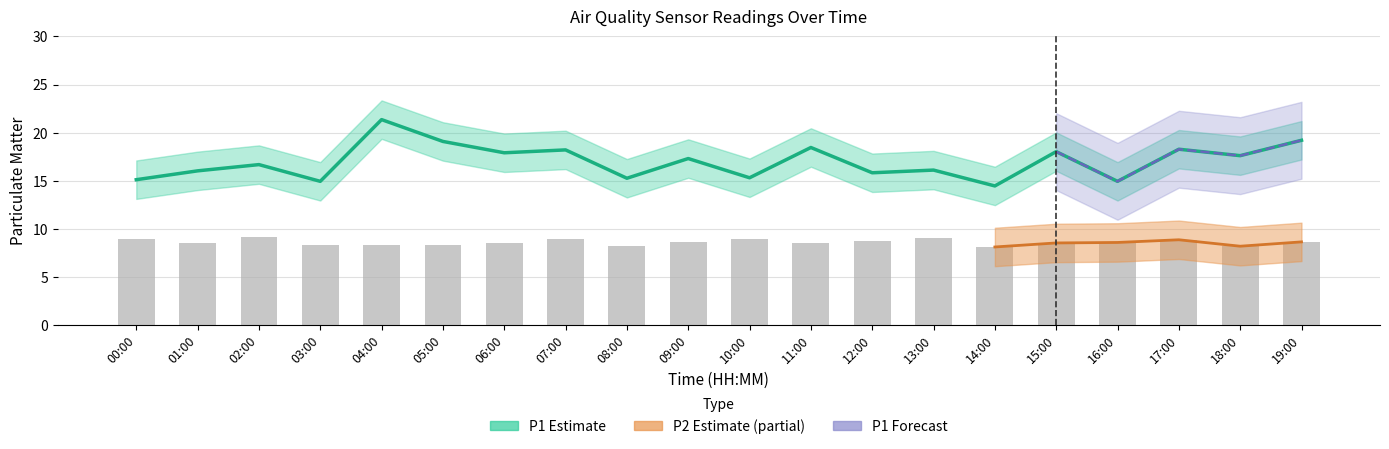

Reading right to left, transcribe all the data shown in this chart.

P1: 19.2	17.6	18.3	14.9	18.0	14.4	16.1	15.8	18.4	15.3	17.3	15.2	18.2	17.9	19.1	21.4	14.9	16.7	16.0	15.1
P2: 8.6	8.2	8.8	8.6	8.5	8.1	9.1	8.8	8.5	9.0	8.6	8.2	9.0	8.5	8.3	8.3	8.3	9.1	8.5	8.9
P1_upper: 21.2	19.6	20.3	16.9	20.0	16.4	18.1	17.8	20.4	17.3	19.3	17.2	20.2	19.9	21.1	23.4	16.9	18.7	18.0	17.1
P1_lower: 17.2	15.6	16.3	12.9	16.0	12.4	14.1	13.8	16.4	13.3	15.3	13.2	16.2	15.9	17.1	19.4	12.9	14.7	14.0	13.1
P2_upper: 10.6	10.2	10.8	10.6	10.5	10.1	11.1	10.8	10.5	11.0	10.6	10.2	11.0	10.5	10.3	10.3	10.3	11.1	10.5	10.9
P2_lower: 6.6	6.2	6.8	6.6	6.5	6.1	7.1	6.8	6.5	7.0	6.6	6.2	7.0	6.5	6.3	6.3	6.3	7.1	6.5	6.9